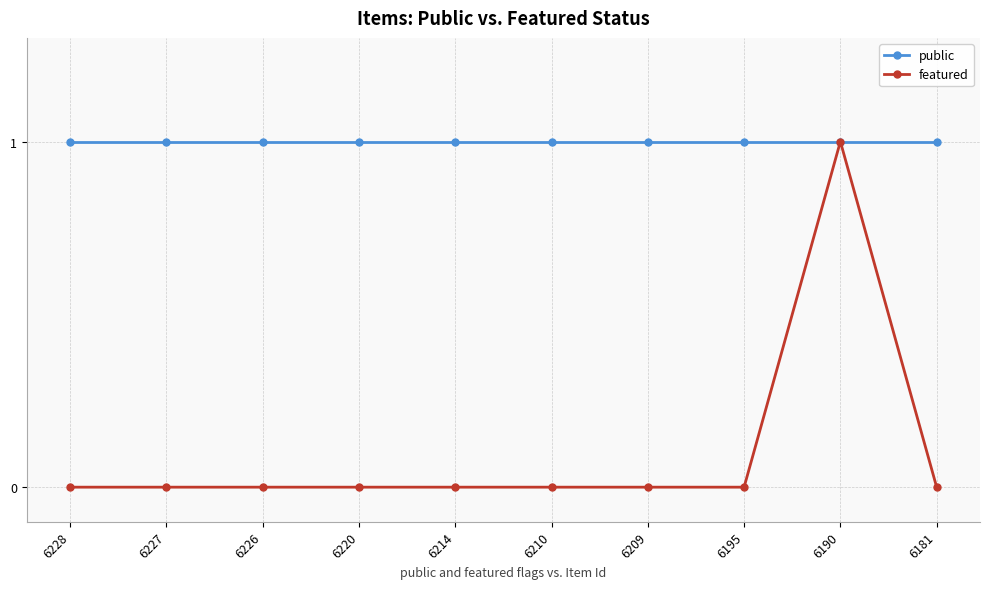

Rank the series by their average value, from highest to lowest.

public, featured